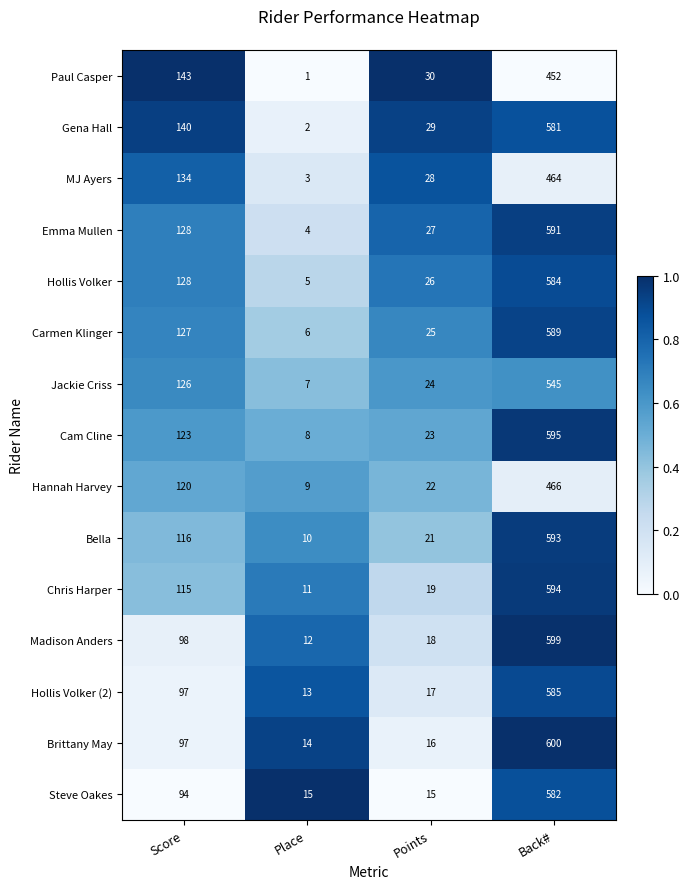

Read the Hollis Volker (2) value at Score, to the nearest 10.

100